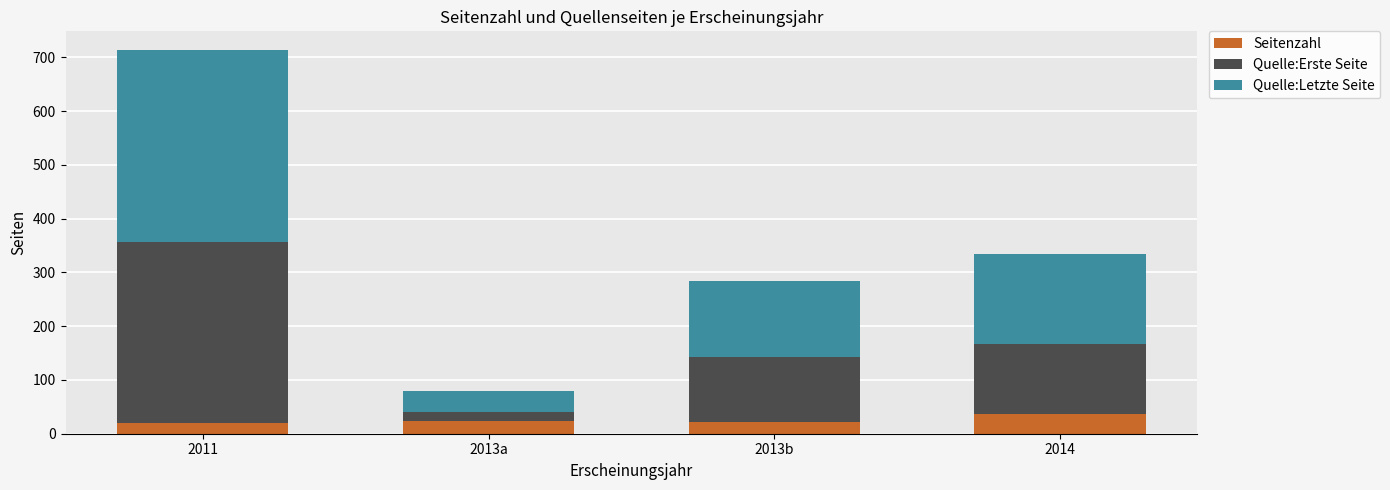

What is the difference between the Seitenzahl values at 2014 and 2011?

16